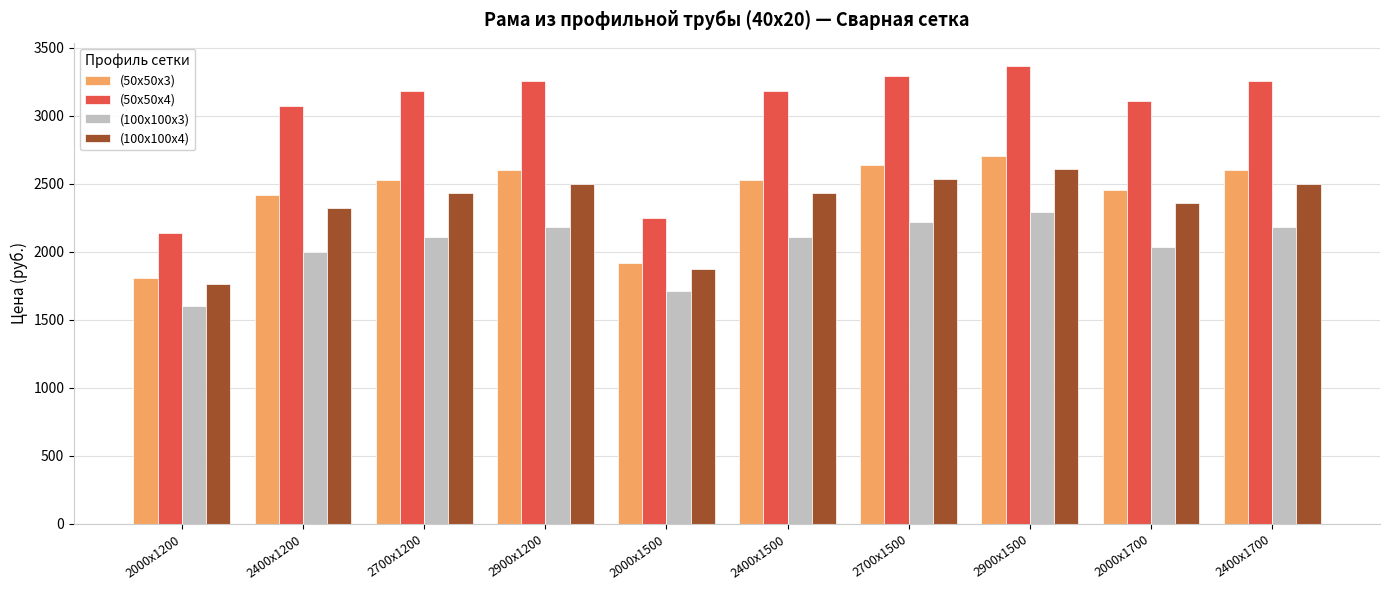

Read the (100х100х4) value at 2400х1200.

2318.2